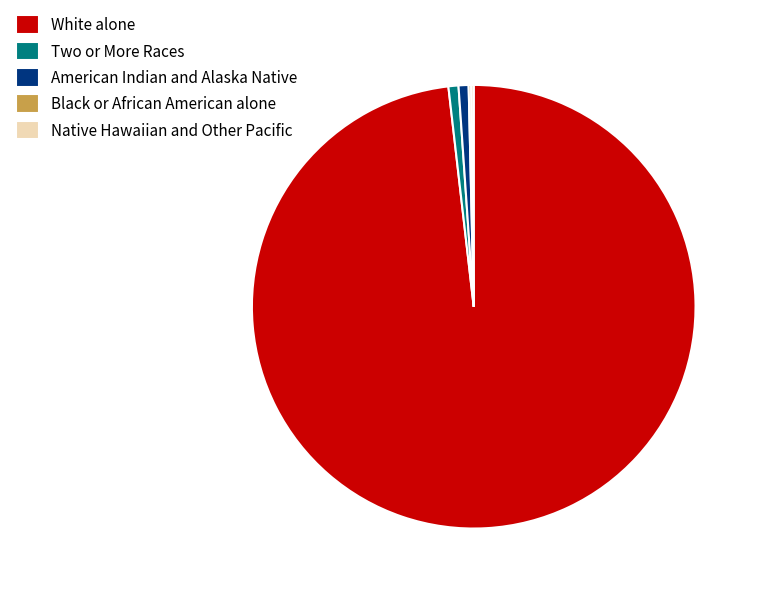

Does any single category account for the majority?

Yes